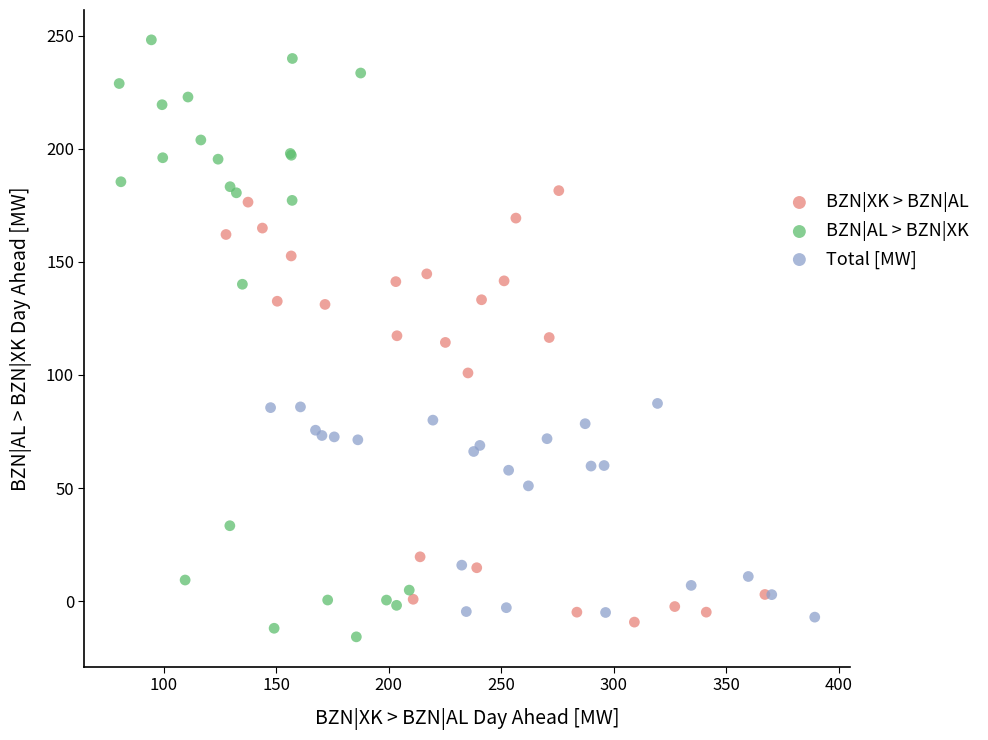

Which series reaches the maximum Y coordinate?

BZN|AL > BZN|XK